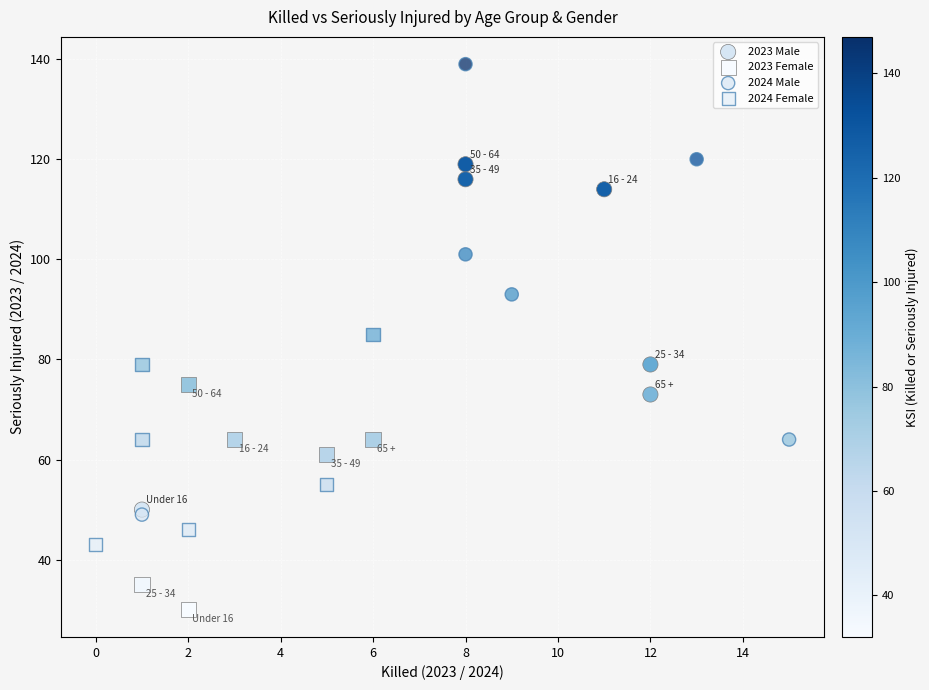

What are all the series names shown in the legend?

2023 Male, 2023 Female, 2024 Male, 2024 Female